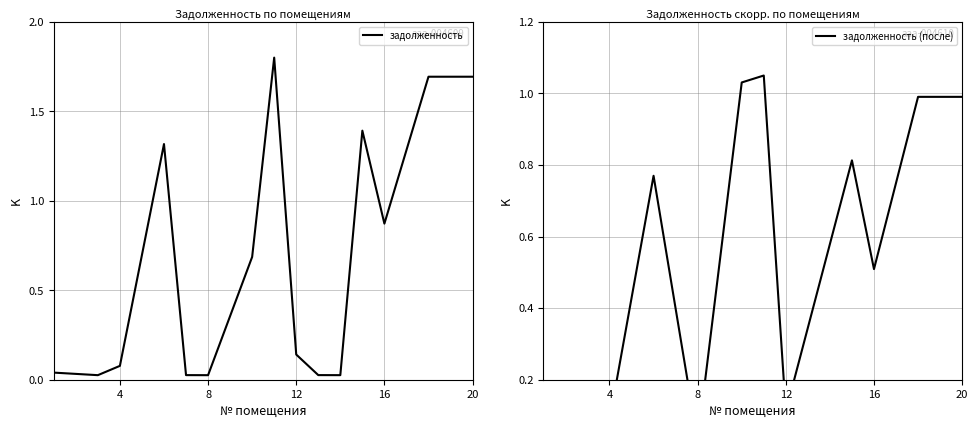

What is the difference between the second highest and minimum values in the задолженность (после) series?

1.0